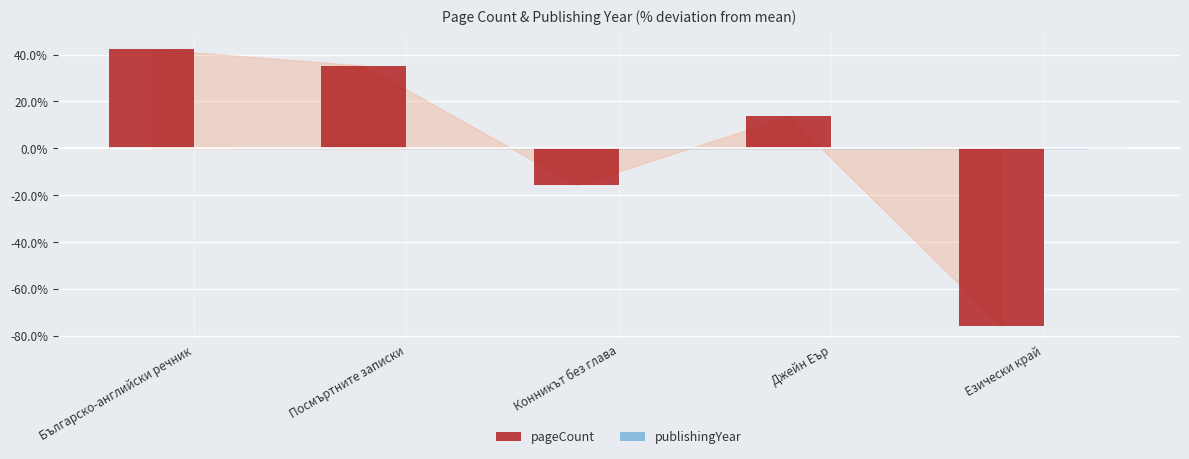

What is the total value across all series at Посмъртните записки?

35.4